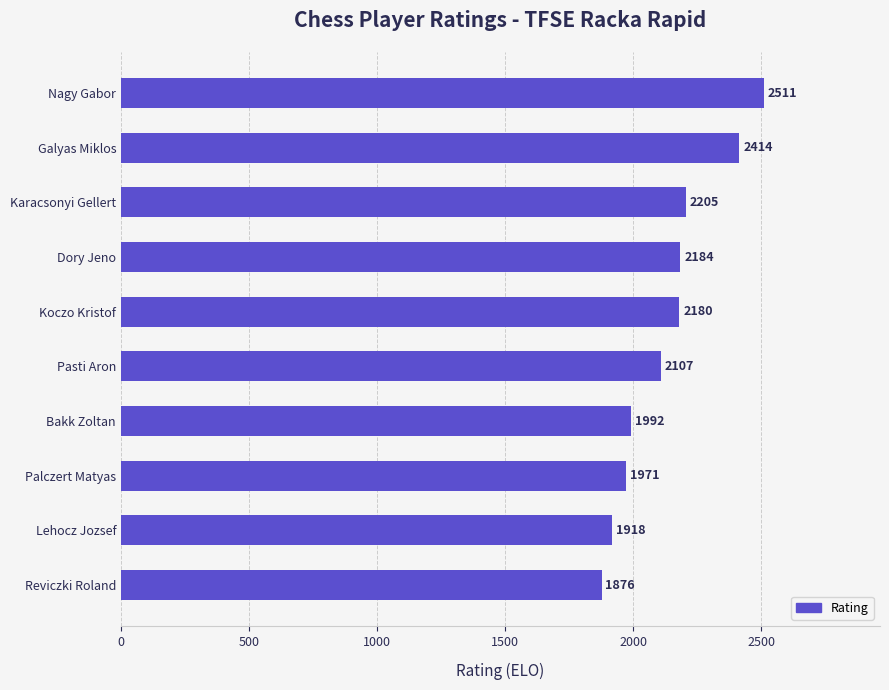

How many distinct data groups are displayed?

1